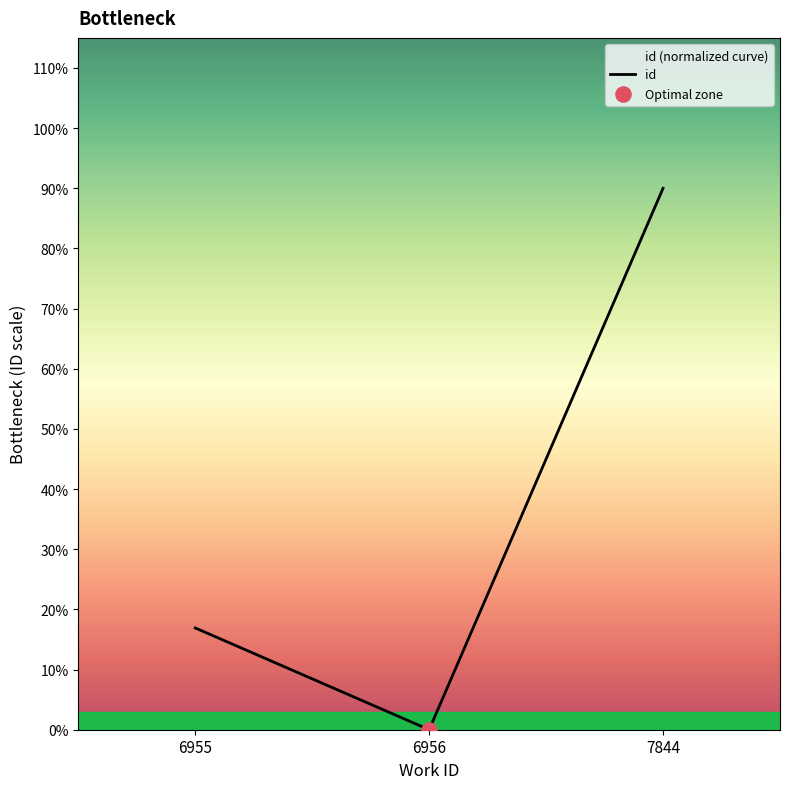

Which has a higher value, 7844 or 6955?

7844